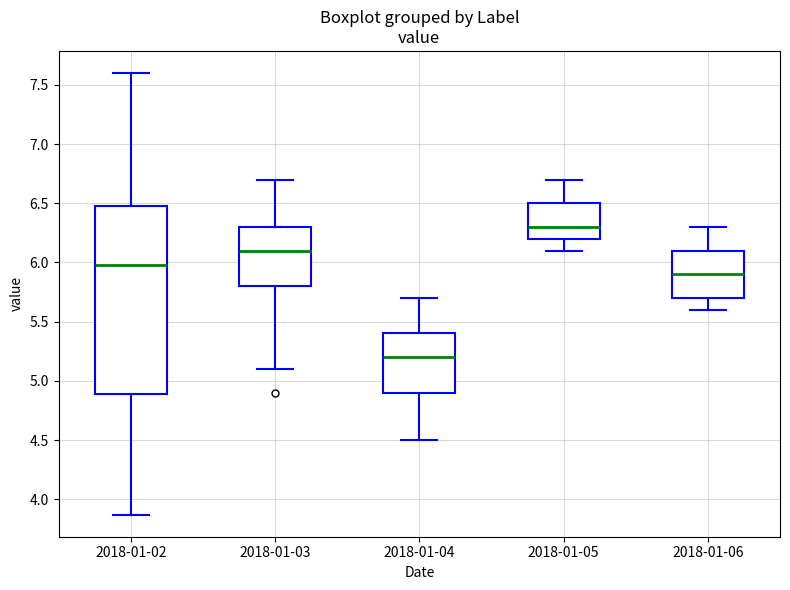

Reading left to right, transcribe this box plot: for each box, give where its median line is, the range the box spans, and where its two whiskers end, as read against the y-axis. The values are not printed on the chart, so give them approximately, as read against the axis.

2018-01-02: median 6.00, box 4.90 to 6.50, whiskers 3.85 to 7.60
2018-01-03: median 6.10, box 5.80 to 6.30, whiskers 5.10 to 6.70
2018-01-04: median 5.20, box 4.90 to 5.40, whiskers 4.50 to 5.70
2018-01-05: median 6.30, box 6.20 to 6.50, whiskers 6.10 to 6.70
2018-01-06: median 5.90, box 5.70 to 6.10, whiskers 5.60 to 6.30